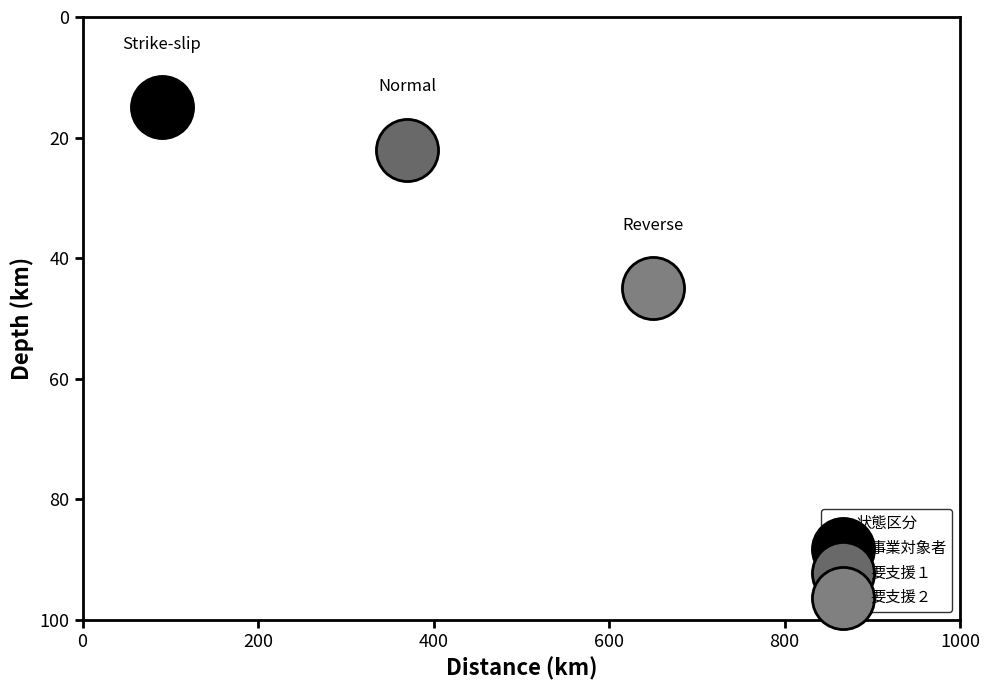

Which series reaches the maximum Y coordinate?

要支援２